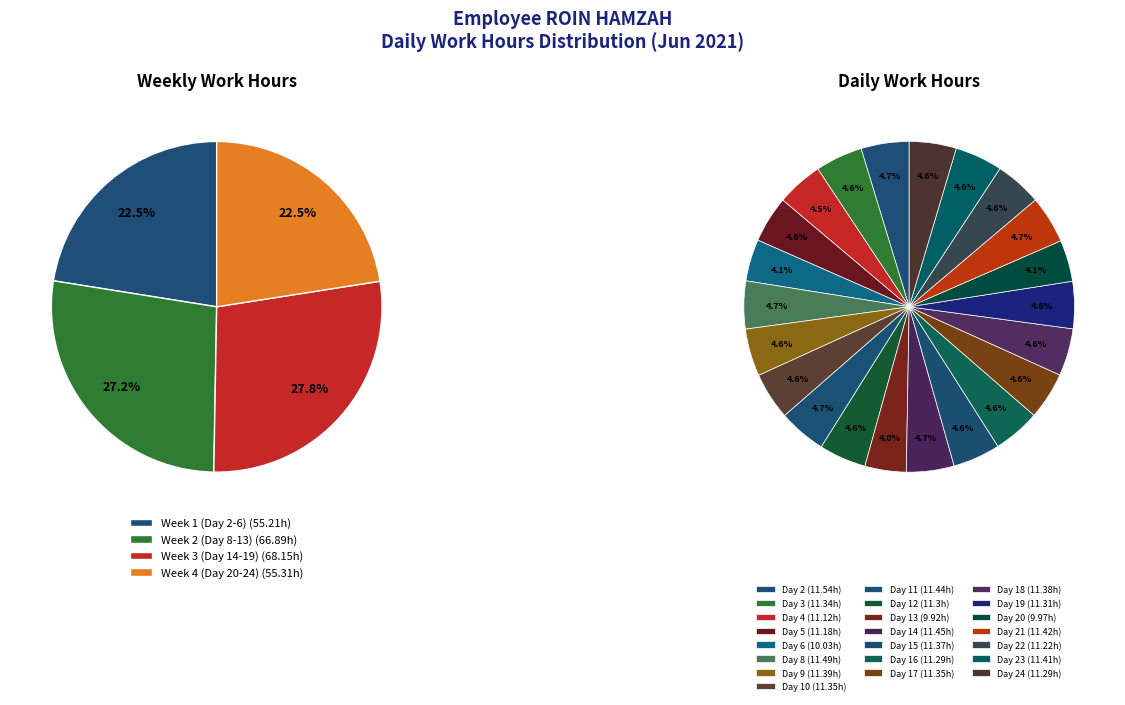

How many slices are in this pie chart?

22